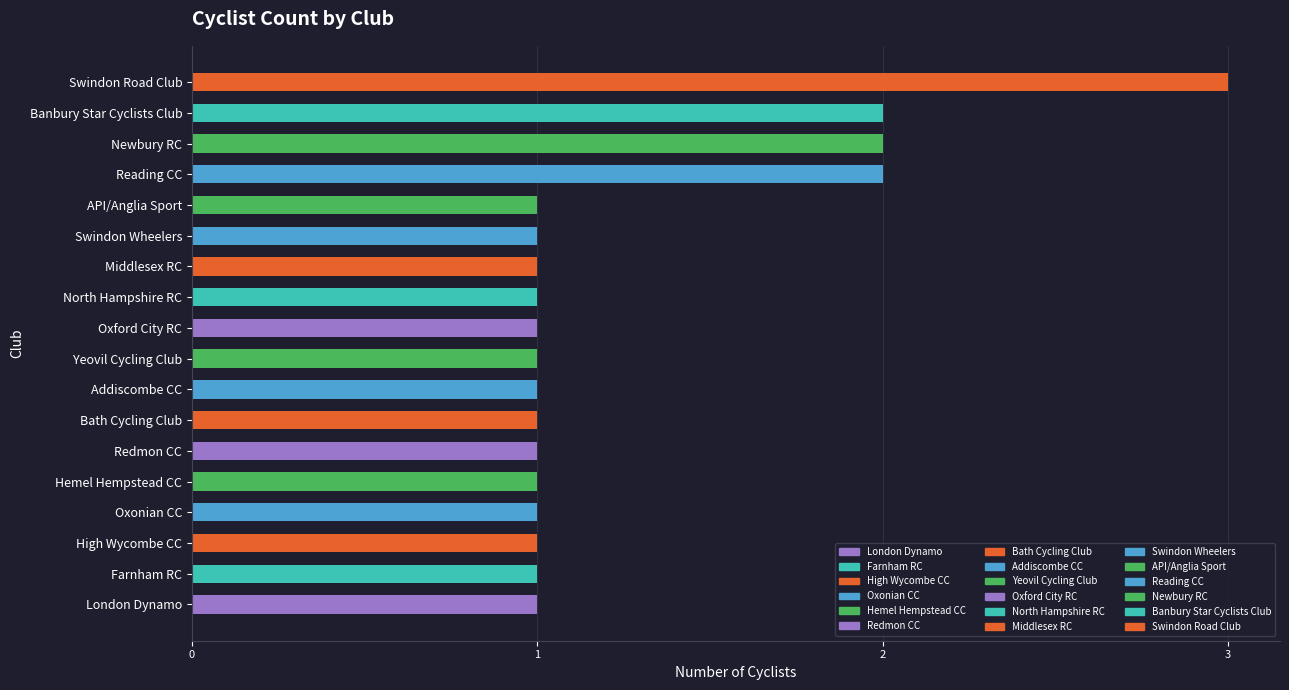

Which category has the highest value across all series?

Swindon Road Club